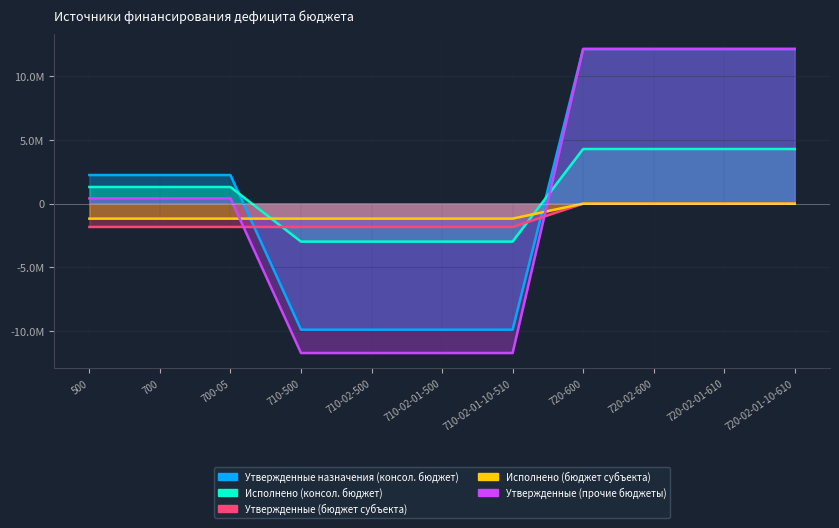

Reading right to left, extract all data points from this chart.

Утвержденные назначения (консол. бюджет): 720-02-01-10-610=12130026.6	720-02-01-610=12130026.6	720-02-600=12130026.6	720-600=12130026.6	710-02-01-10-510=-9888700.0	710-02-01-500=-9888700.0	710-02-500=-9888700.0	710-500=-9888700.0	700-05=2241326.6	700=2241326.6	500=2241326.6
Исполнено (консол. бюджет): 720-02-01-10-610=4283378.2	720-02-01-610=4283378.2	720-02-600=4283378.2	720-600=4283378.2	710-02-01-10-510=-2979771.0	710-02-01-500=-2979771.0	710-02-500=-2979771.0	710-500=-2979771.0	700-05=1303607.2	700=1303607.2	500=1303607.2
Утвержденные (бюджет субъекта): 720-02-01-10-610=0.0	720-02-01-610=0.0	720-02-600=0.0	720-600=0.0	710-02-01-10-510=-1178000.0	710-02-01-500=-1178000.0	710-02-500=-1178000.0	710-500=-1178000.0	700-05=-1178000.0	700=-1178000.0	500=-1178000.0
Исполнено (бюджет субъекта): 720-02-01-10-610=0.0	720-02-01-610=0.0	720-02-600=0.0	720-600=0.0	710-02-01-10-510=-1830100.0	710-02-01-500=-1830100.0	710-02-500=-1830100.0	710-500=-1830100.0	700-05=-1830100.0	700=-1830100.0	500=-1830100.0
Утвержденные (прочие бюджеты): 720-02-01-10-610=12130026.6	720-02-01-610=12130026.6	720-02-600=12130026.6	720-600=12130026.6	710-02-01-10-510=-11718800.0	710-02-01-500=-11718800.0	710-02-500=-11718800.0	710-500=-11718800.0	700-05=411226.6	700=411226.6	500=411226.6